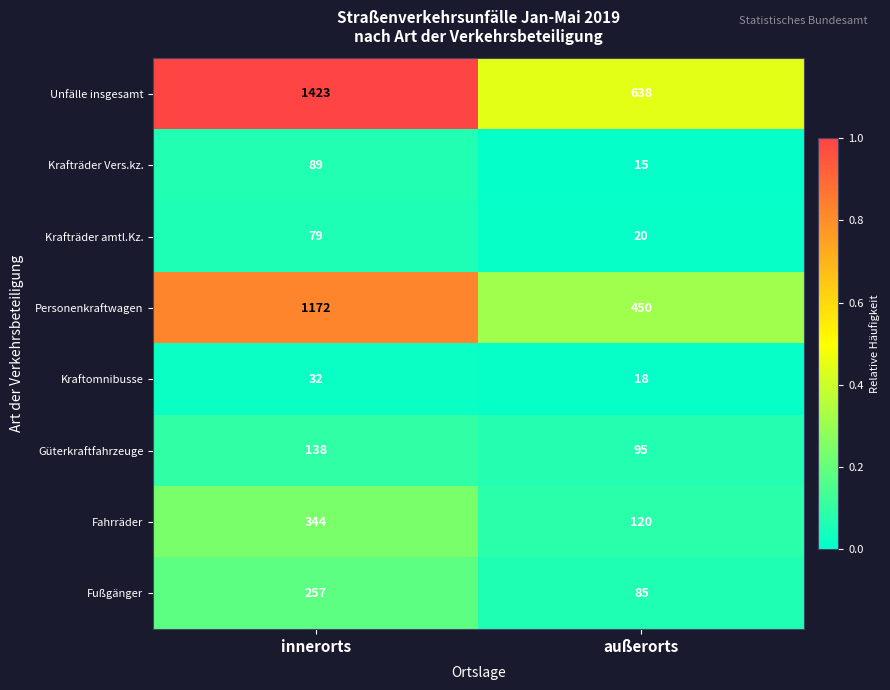

Reading right to left, transcribe all the data shown in this chart.

Unfälle insgesamt: außerorts=638	innerorts=1423
Krafträder Vers.kz.: außerorts=15	innerorts=89
Krafträder amtl.Kz.: außerorts=20	innerorts=79
Personenkraftwagen: außerorts=450	innerorts=1172
Kraftomnibusse: außerorts=18	innerorts=32
Güterkraftfahrzeuge: außerorts=95	innerorts=138
Fahrräder: außerorts=120	innerorts=344
Fußgänger: außerorts=85	innerorts=257